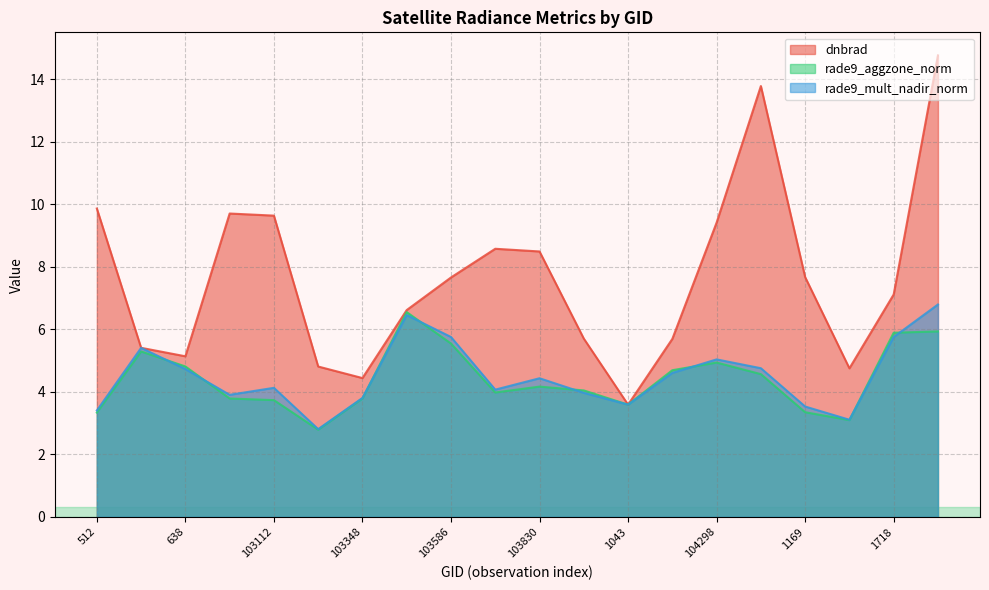

Does the chart display data point markers on the line(s)?

No